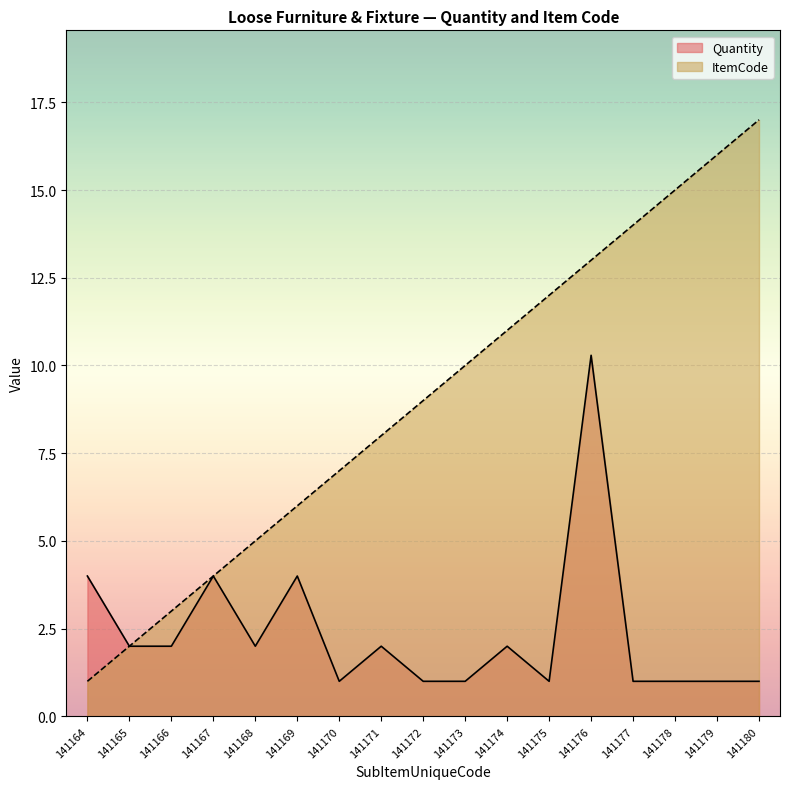

How many values in the ItemCode series are below 9?

8